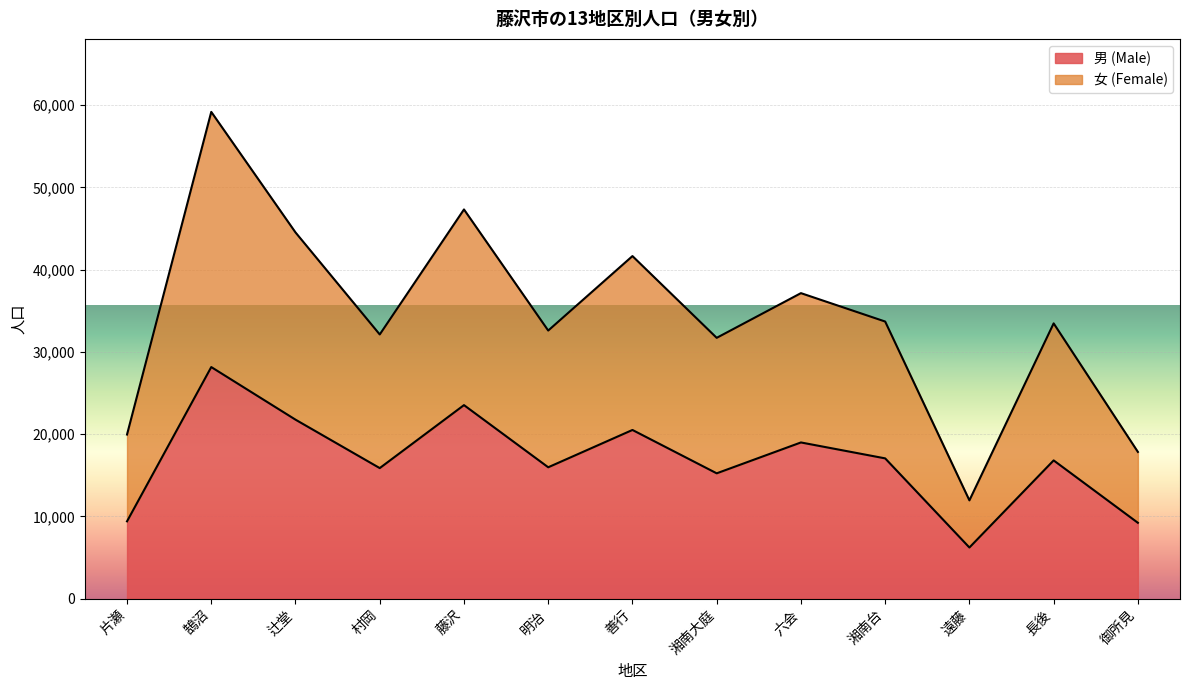

Is it true that 男 (Male) equals 4291 at 村岡?

False